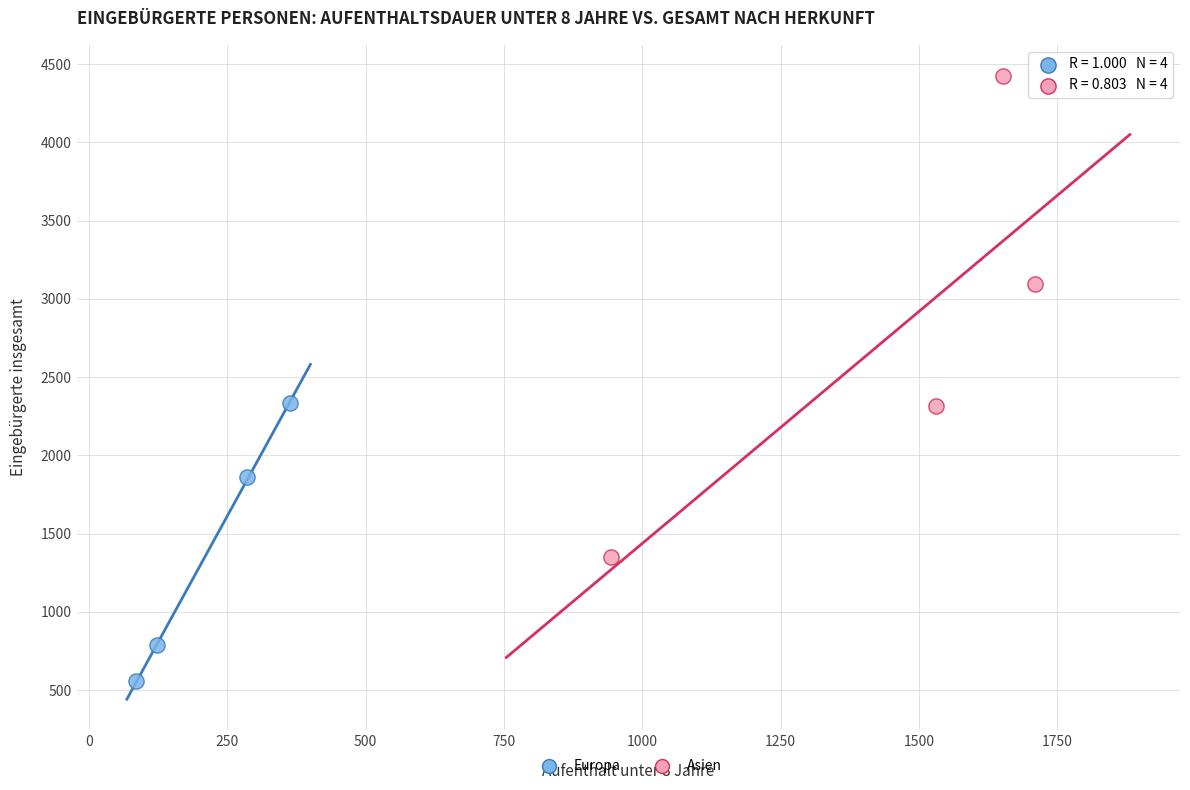

Which series contains the highest Y value?

Asien